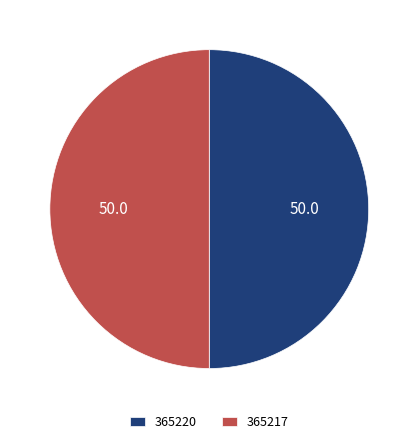

True or false: 365220 accounts for 41% of the total.

False